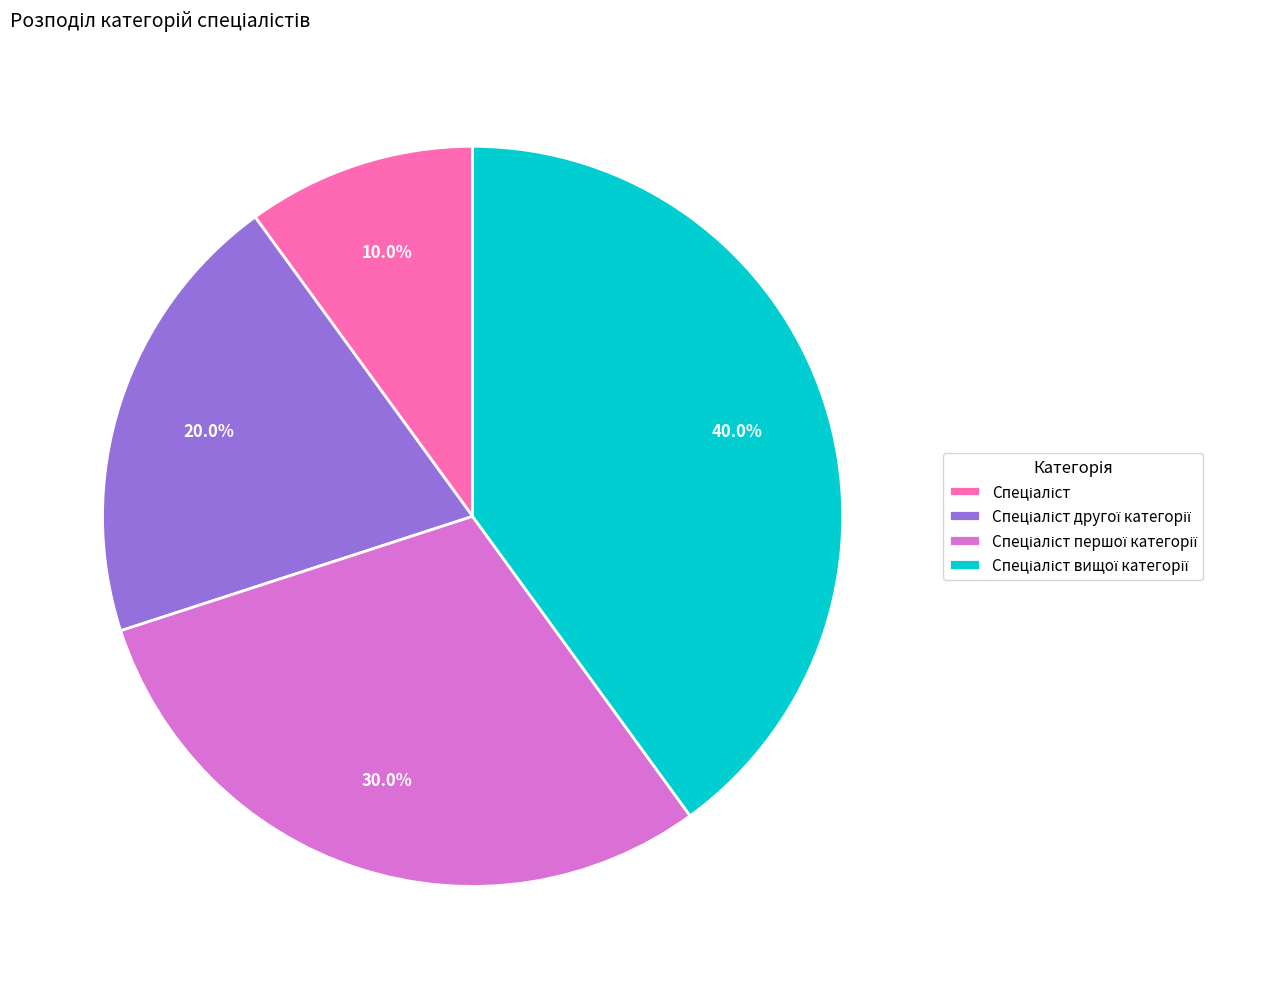

Is there a majority slice in this chart?

No